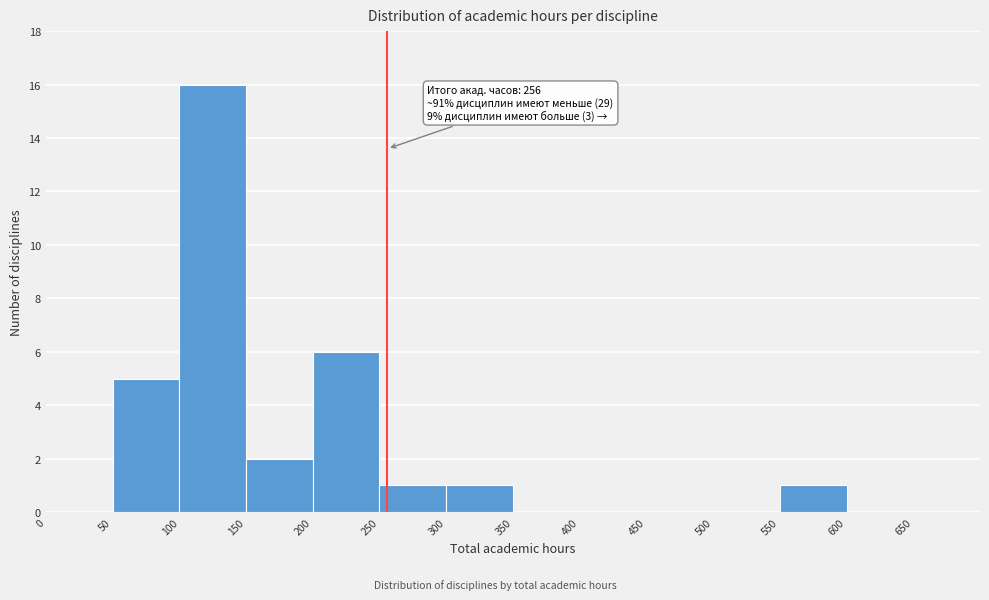

Which range on the x-axis has the tallest bar?

100 to 150